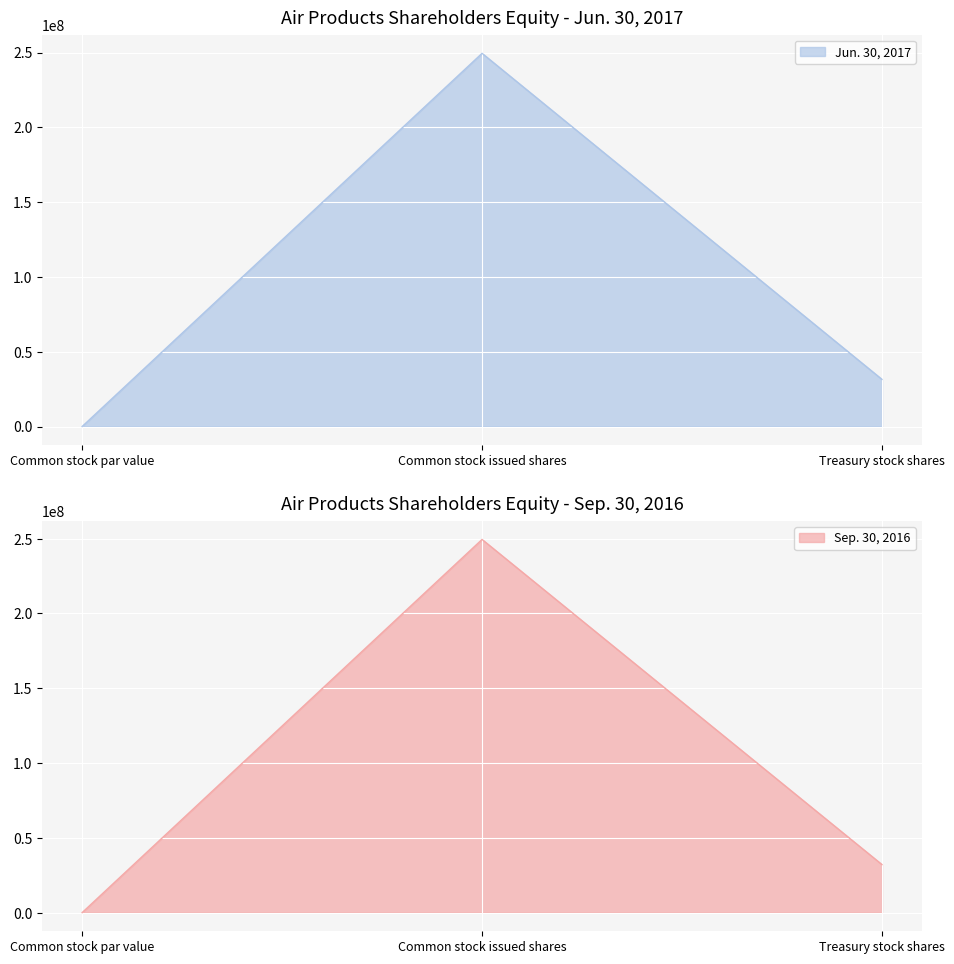

The Jun. 30, 2017 series shows 249455584 at Common stock issued shares. True or false?

True